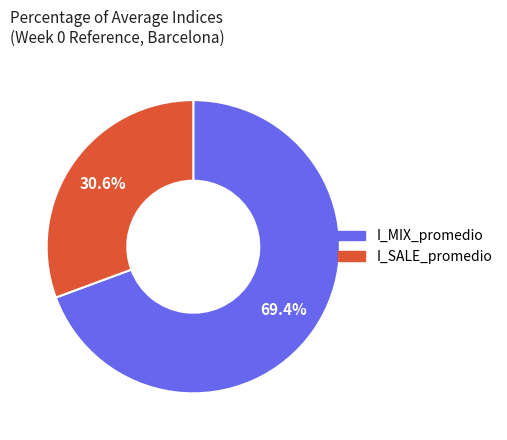

To the nearest percent, what is the difference between the largest and smallest slice percentages?

39%